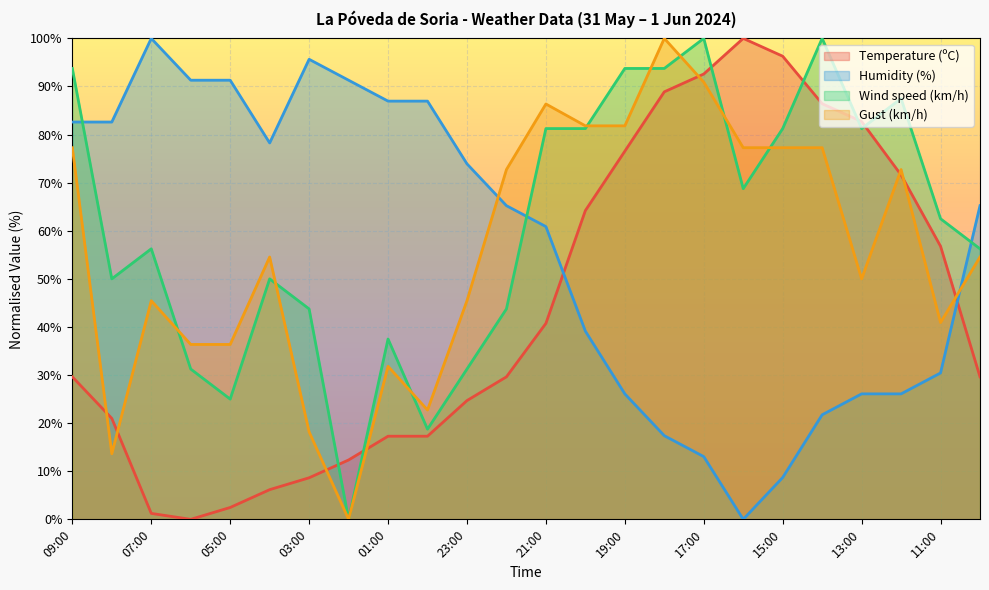

At 15:00, list the series in order from smallest to largest.

Humidity (%), Gust (km/h), Wind speed (km/h), Temperature (ºC)